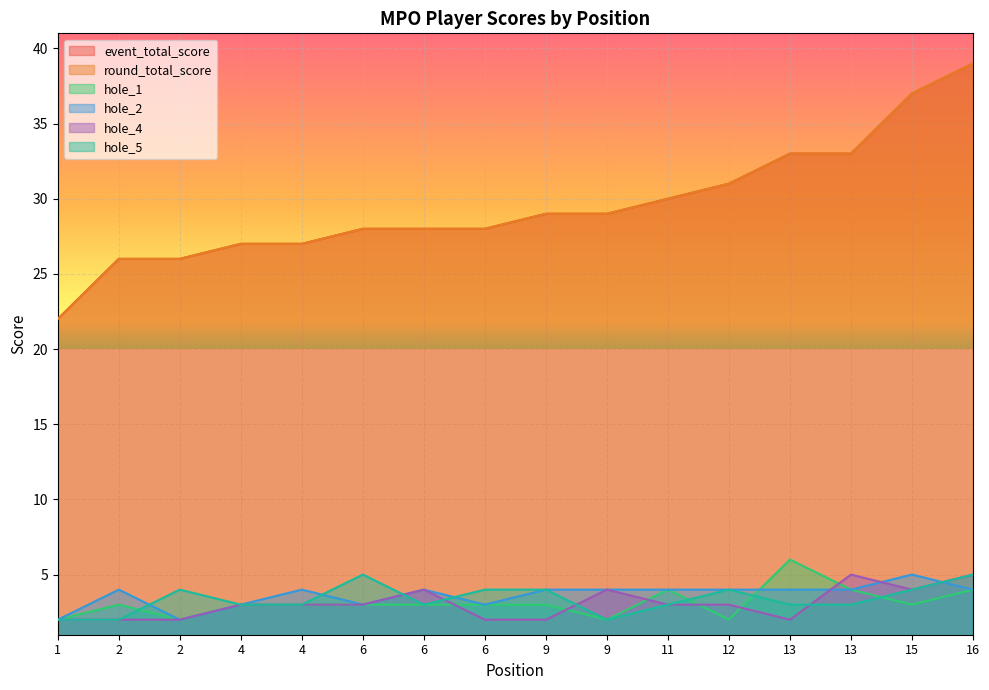

Reading right to left, what are all the values shown in this chart?

event_total_score: 39	37	33	33	31	30	29	29	28	28	28	27	27	26	26	22
round_total_score: 39	37	33	33	31	30	29	29	28	28	28	27	27	26	26	22
hole_1: 4	3	4	6	2	4	2	3	3	3	3	3	3	2	3	2
hole_2: 4	5	4	4	4	4	4	4	3	4	3	4	3	2	4	2
hole_4: 5	4	5	2	3	3	4	2	2	4	3	3	3	2	2	2
hole_5: 5	4	3	3	4	3	2	4	4	3	5	3	3	4	2	2